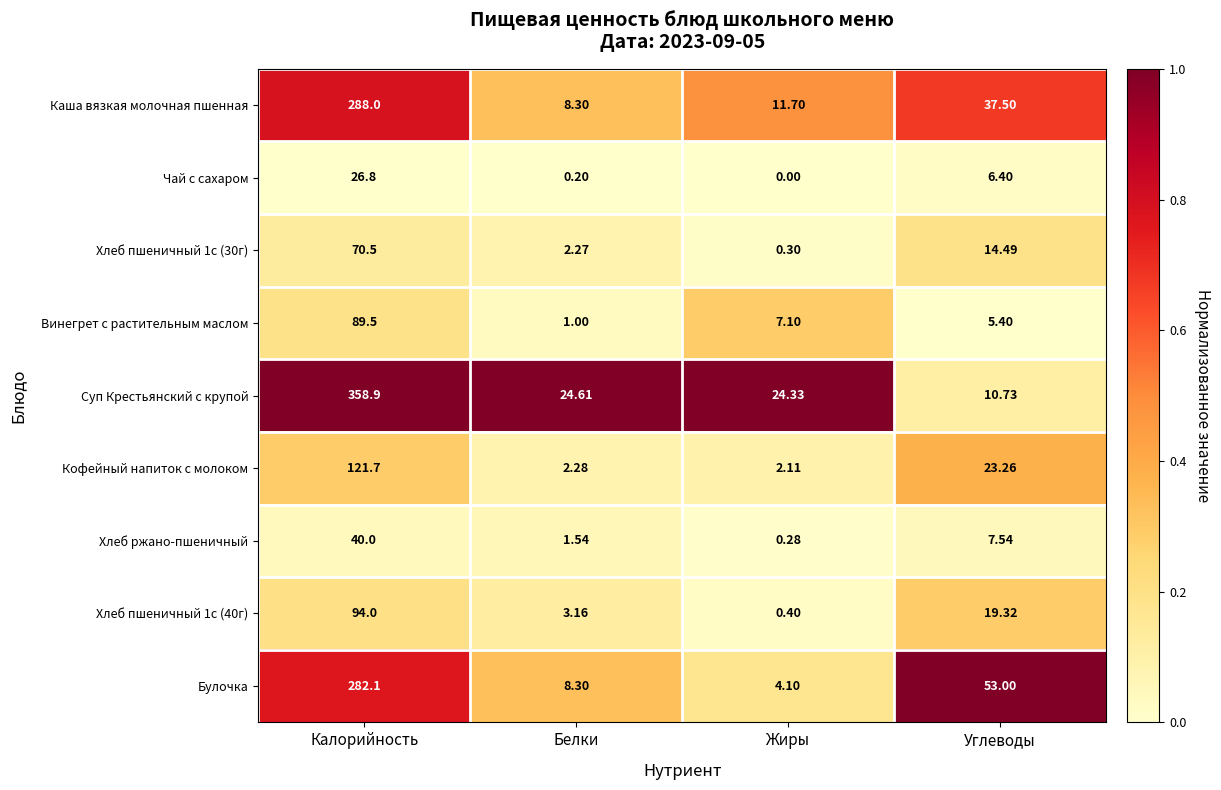

Rank the series by their maximum value, from lowest to highest.

Чай с сахаром, Хлеб ржано-пшеничный, Хлеб пшеничный 1с (30г), Винегрет с растительным маслом, Хлеб пшеничный 1с (40г), Кофейный напиток с молоком, Булочка, Каша вязкая молочная пшенная, Суп Крестьянский с крупой